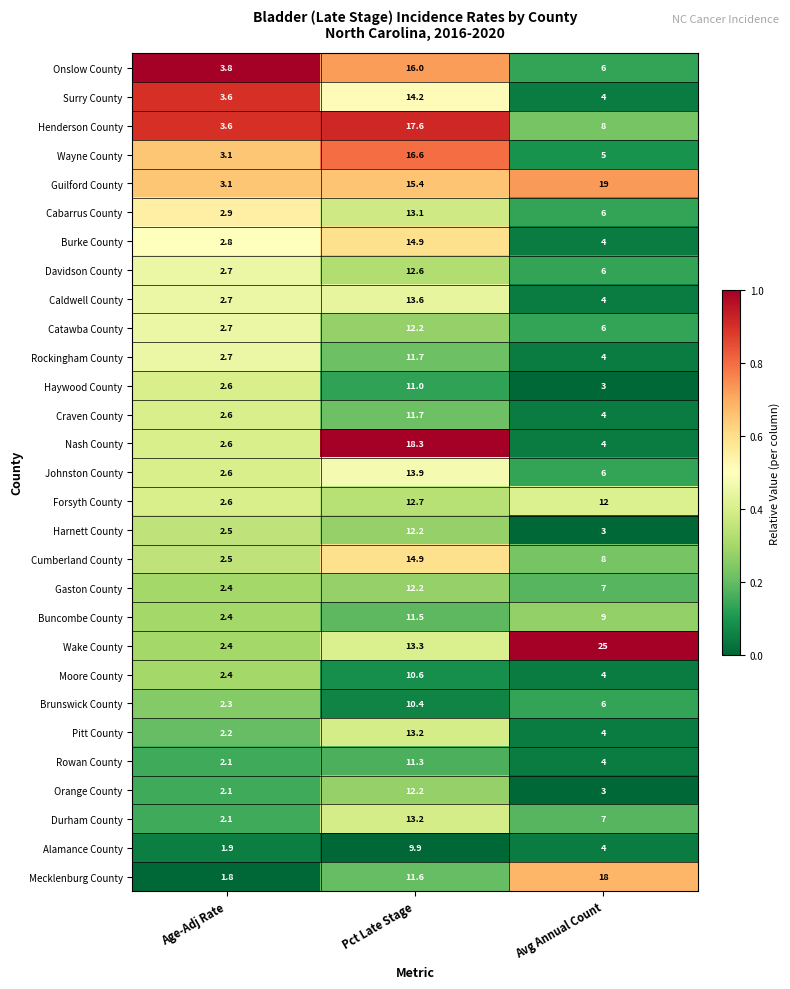

Which label corresponds to the smallest value in the chart?

Age-Adj Rate